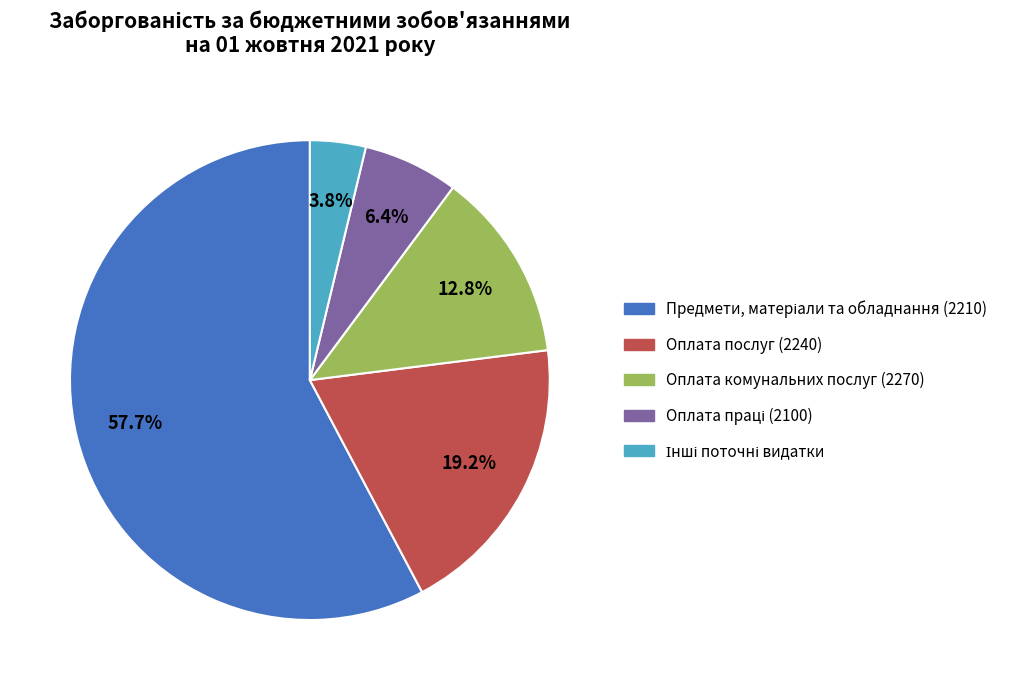

How many slices are in this pie chart?

5